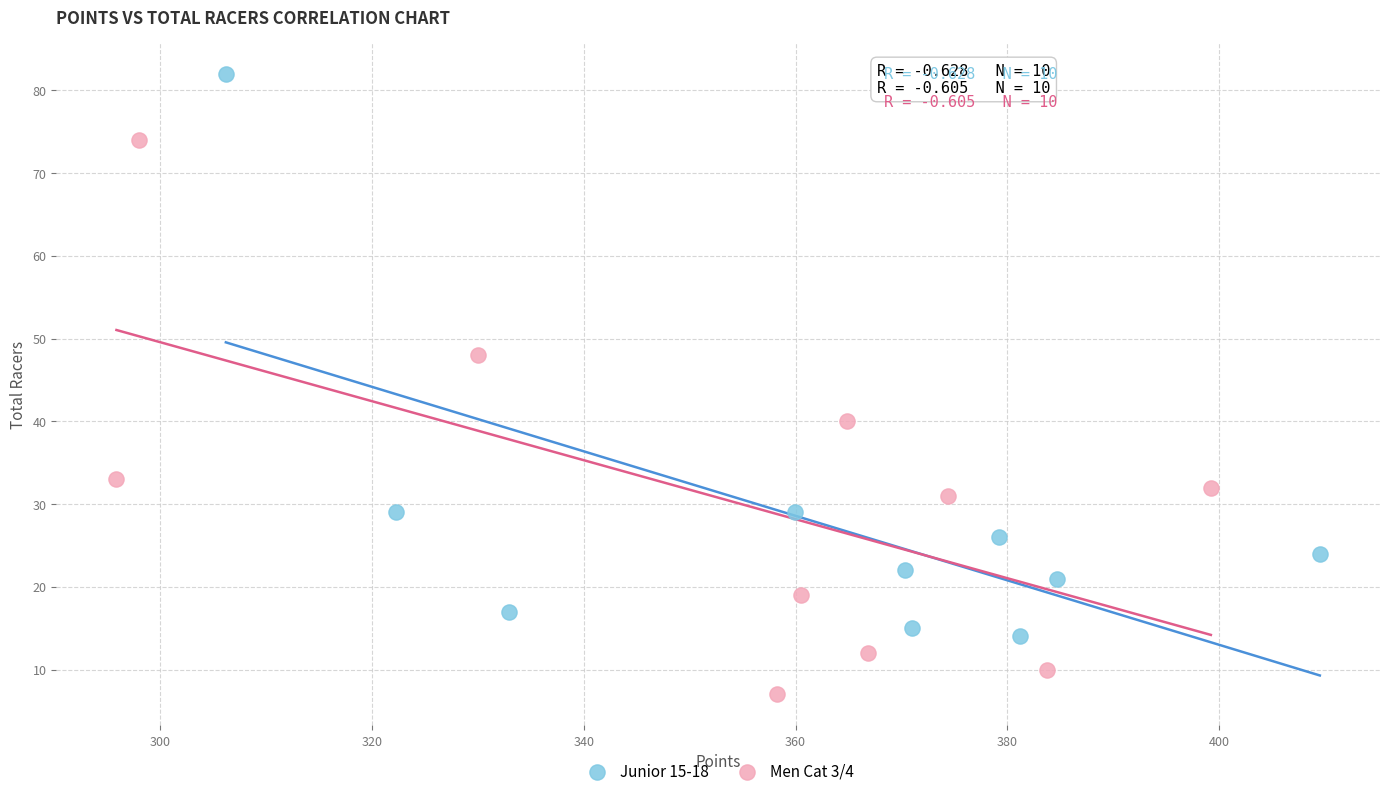

Which series reaches the minimum Y coordinate?

Men Cat 3/4